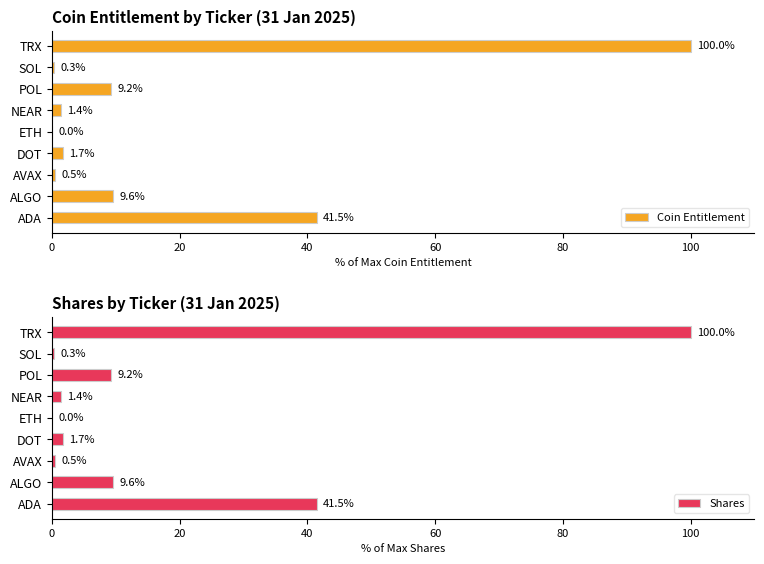

True or false: Coin Entitlement has a value of 15.6 at ALGO.

False